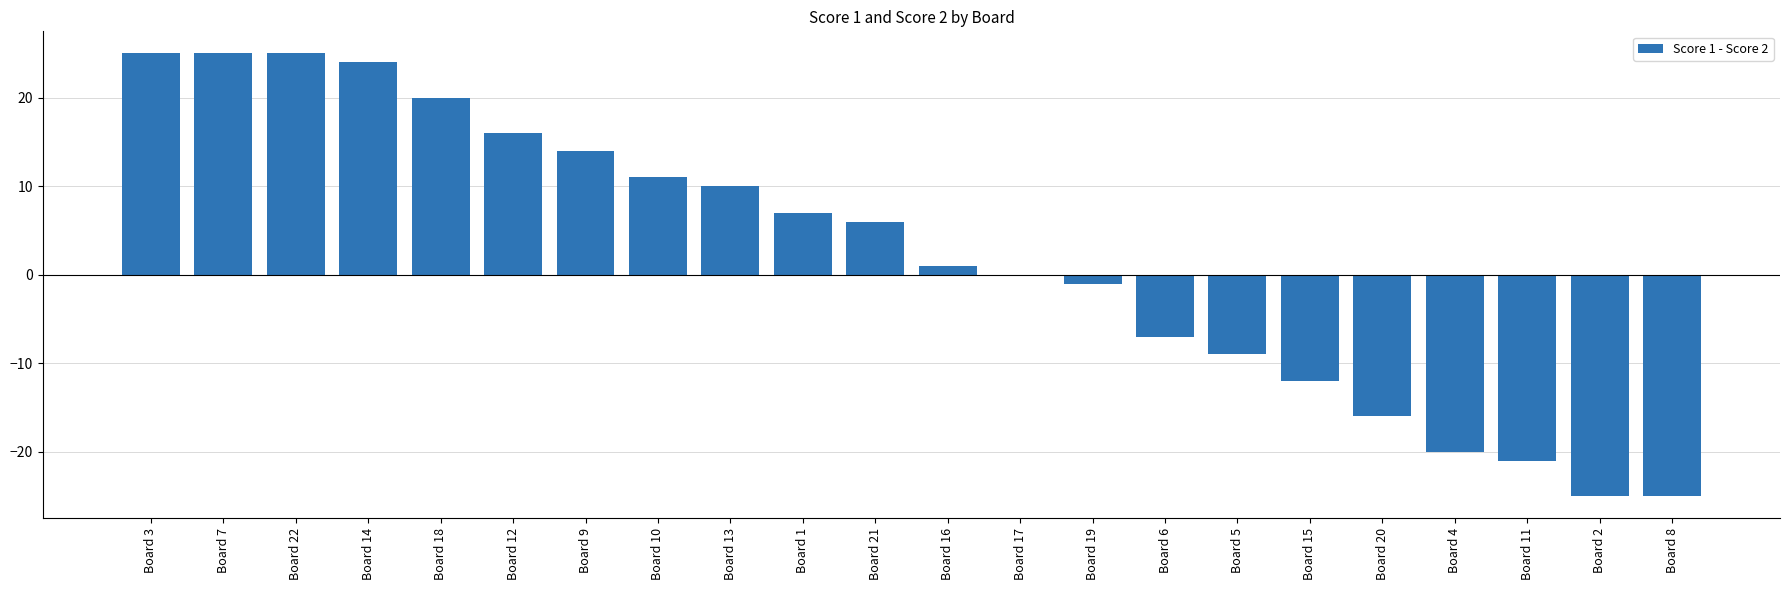

What is the greatest value displayed?

25